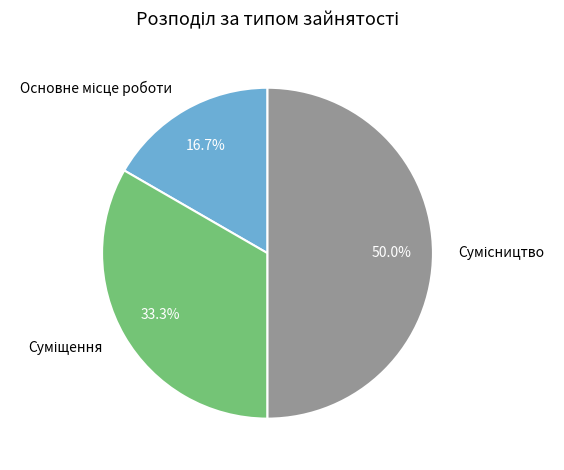

What is the largest slice in the pie chart?

Сумісництво